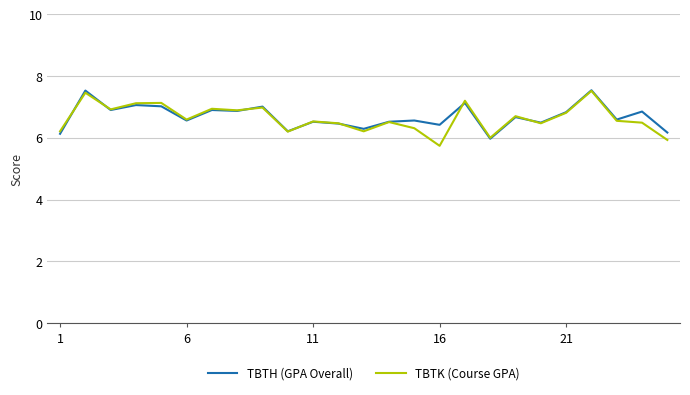

What is the smallest value displayed?

5.7